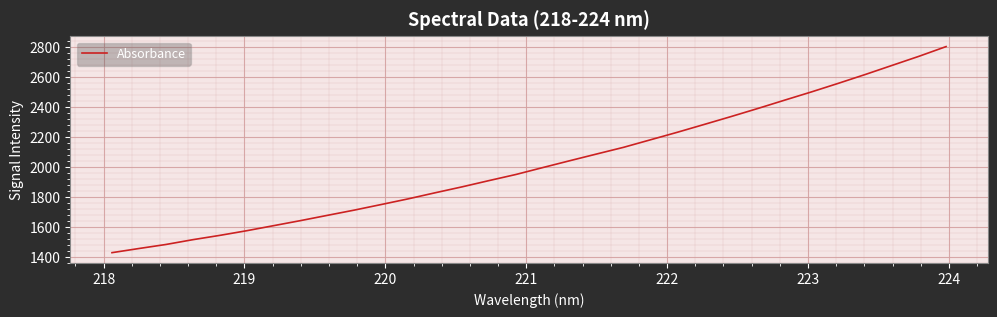

What is the greatest value displayed?

2804.0